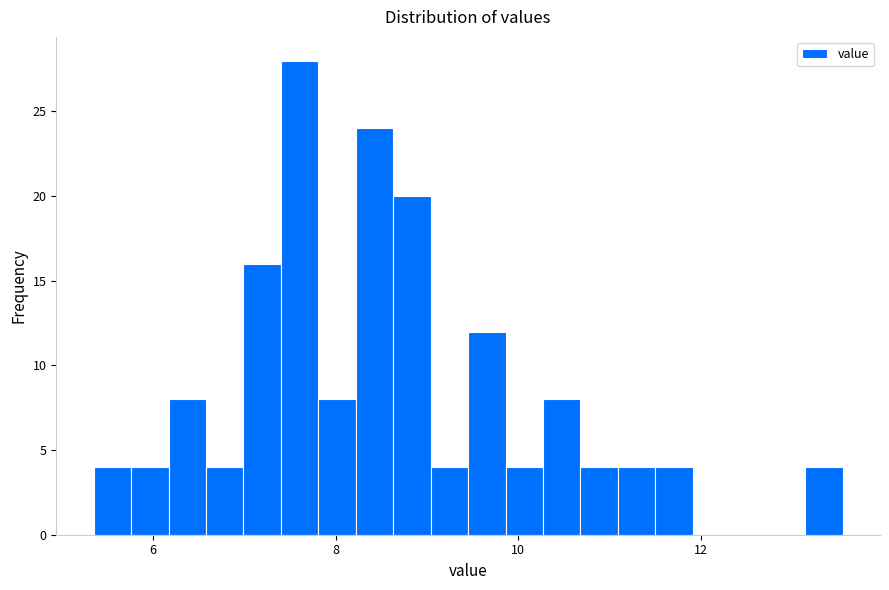

Read against the x-axis, roughly where is the centre of the tallest bar?

7.6